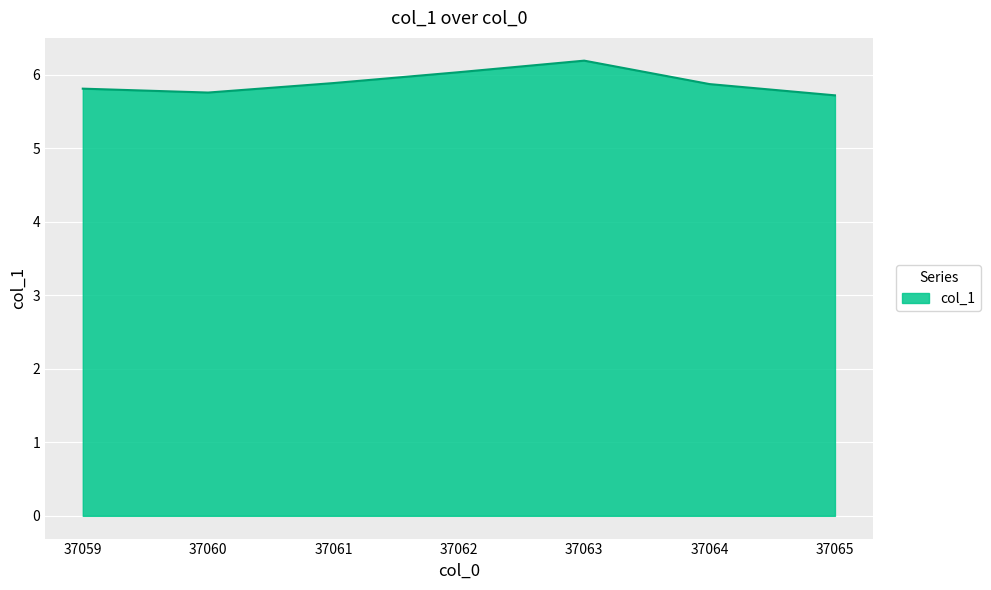

The chart shows a value of 6.0 at 37062. True or false?

True